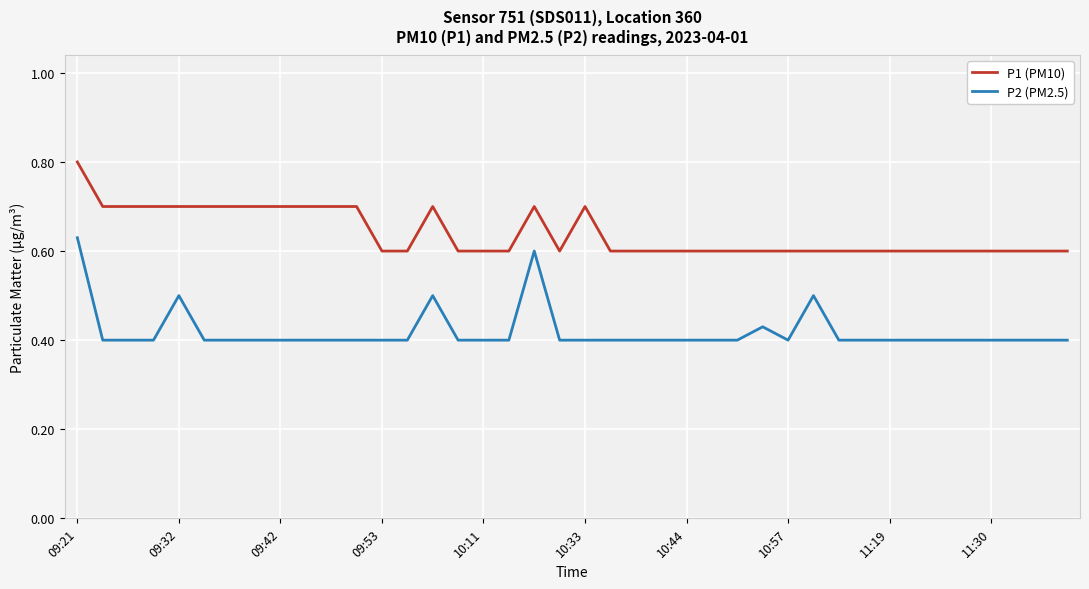

What is the maximum value for P1 (PM10)?

0.8